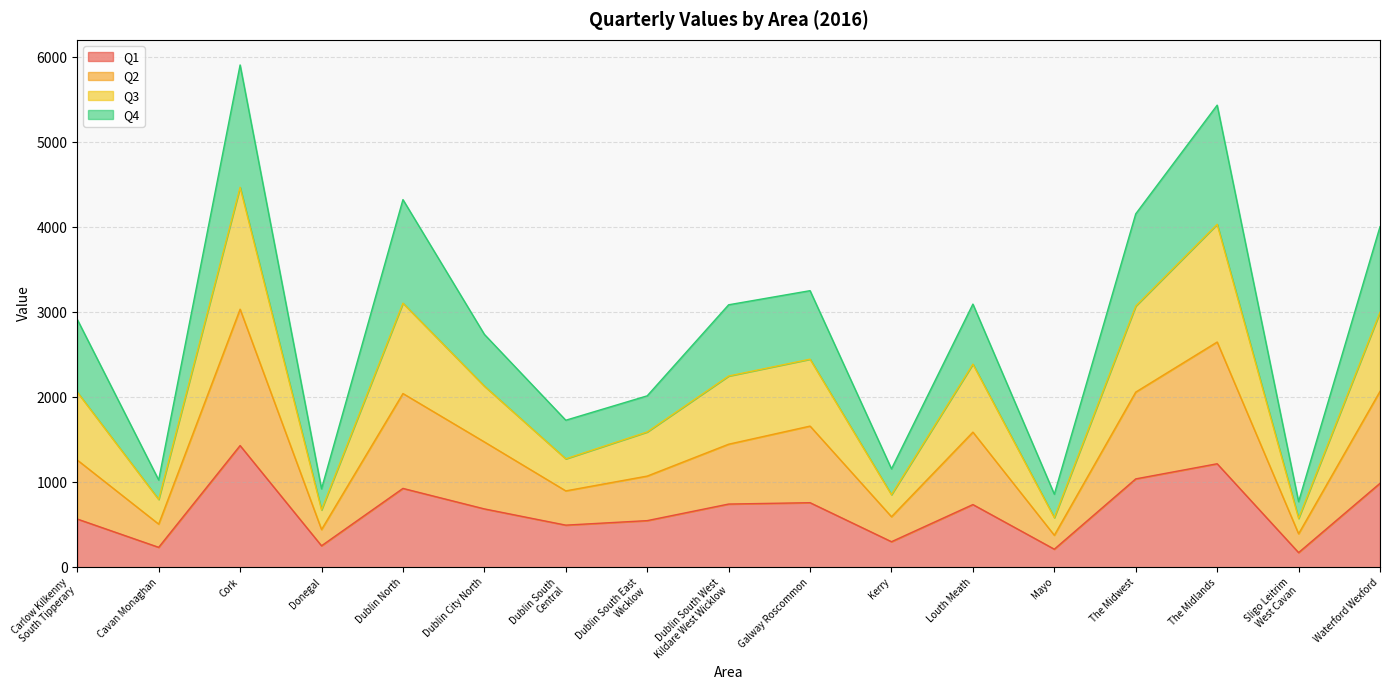

What is the lowest value of the Q1 series?

172